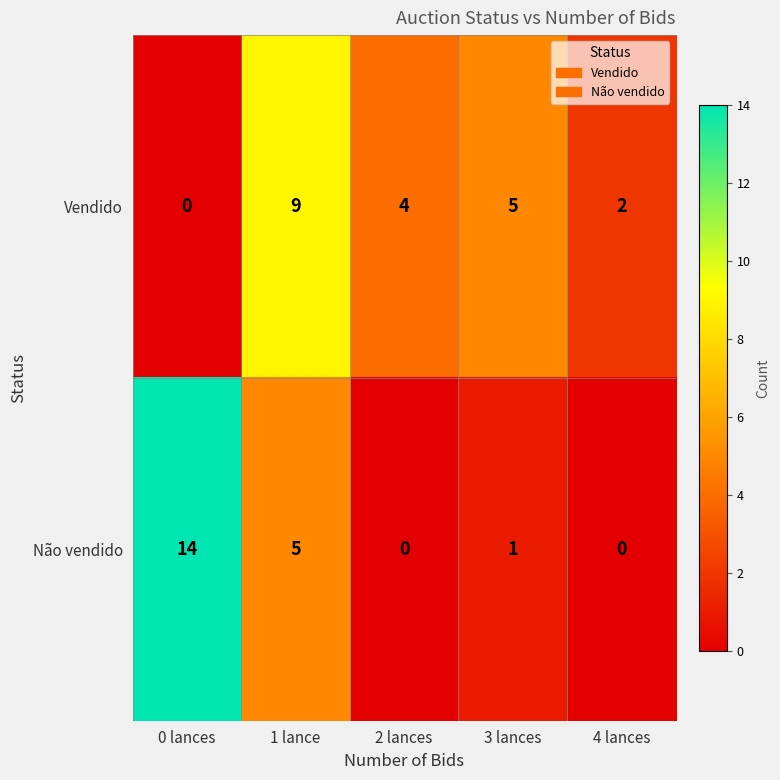

Which series has the largest range (max minus min)?

Não vendido